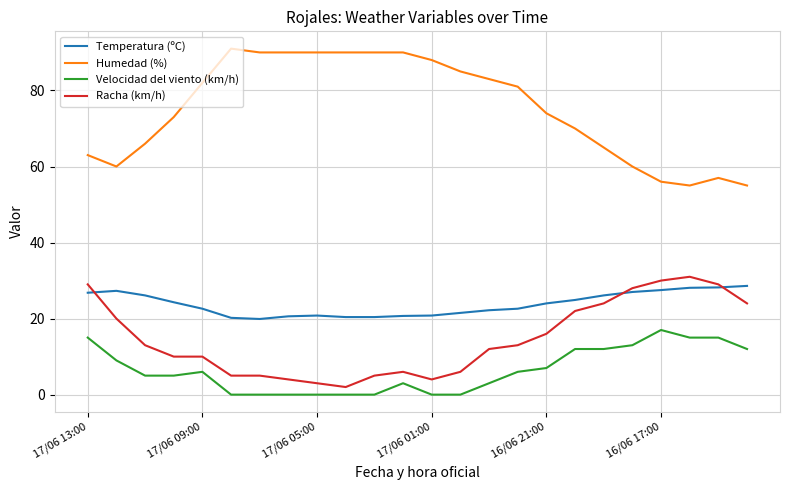

Which series has the largest total across all categories?

Humedad (%)